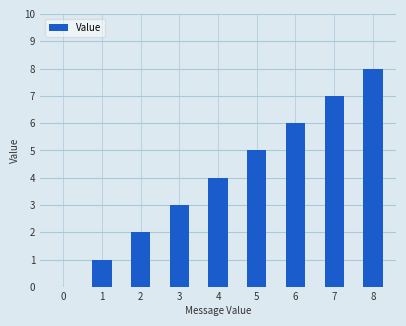

Count the number of categories in the chart.

9